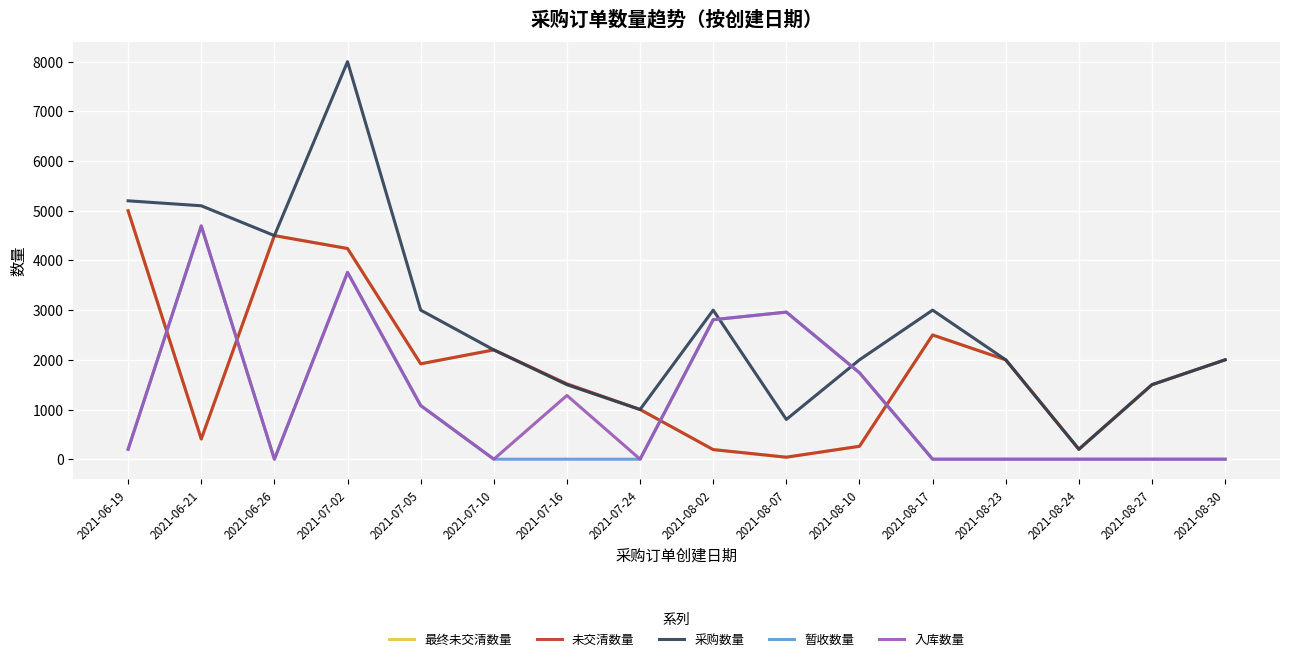

What is the maximum value shown in the chart?

8000